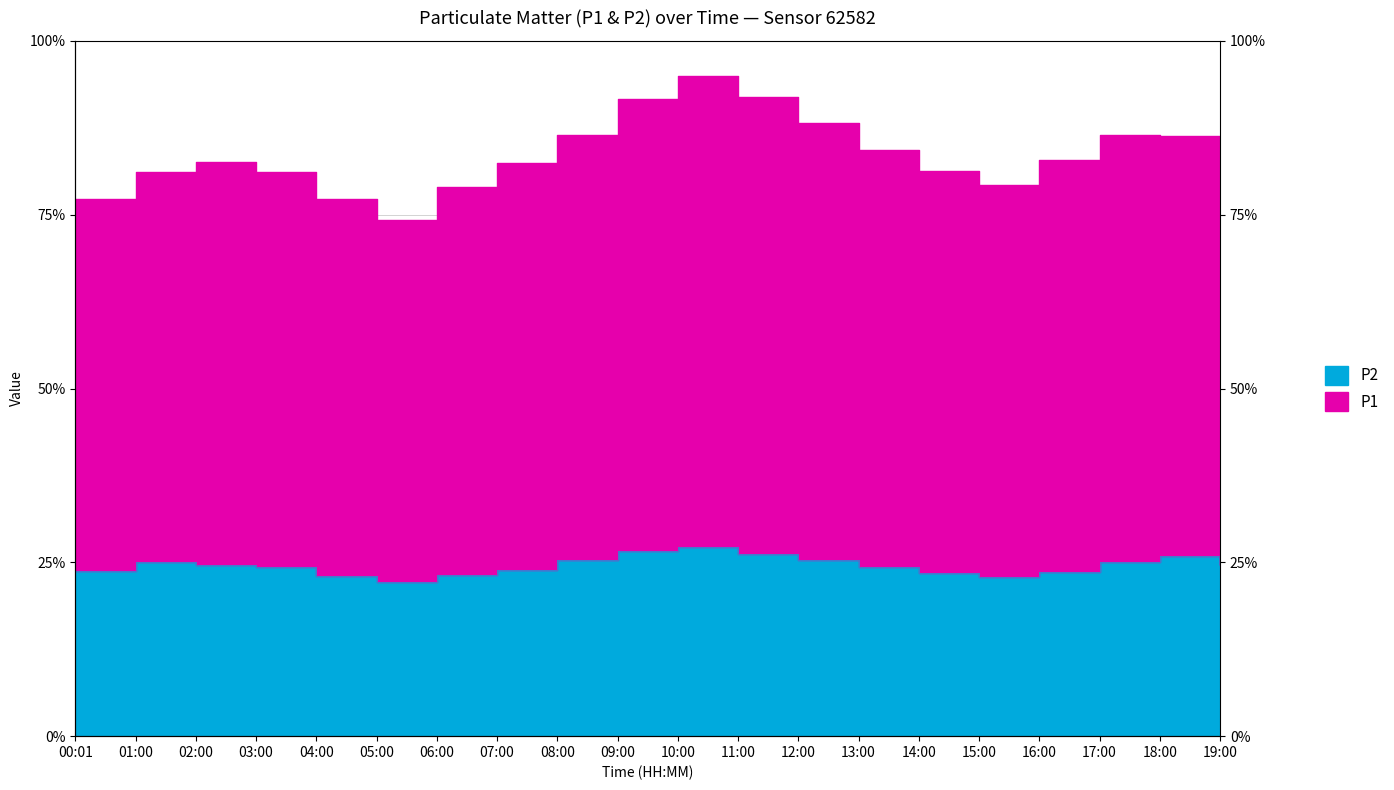

True or false: P2 has more than 0 interior local peaks.

True